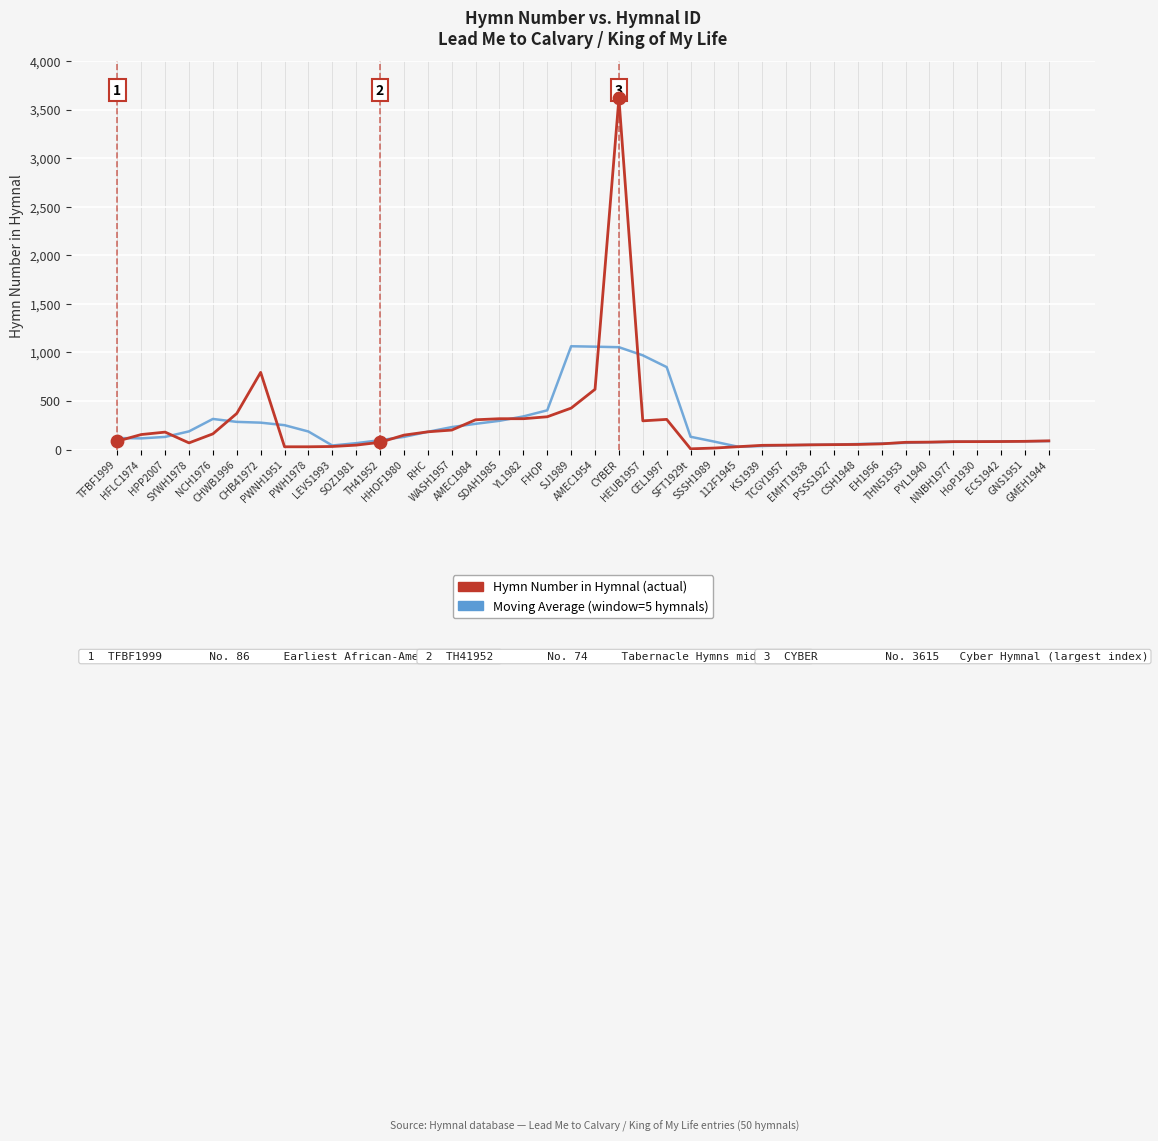

What is the greatest value displayed?

3615.0